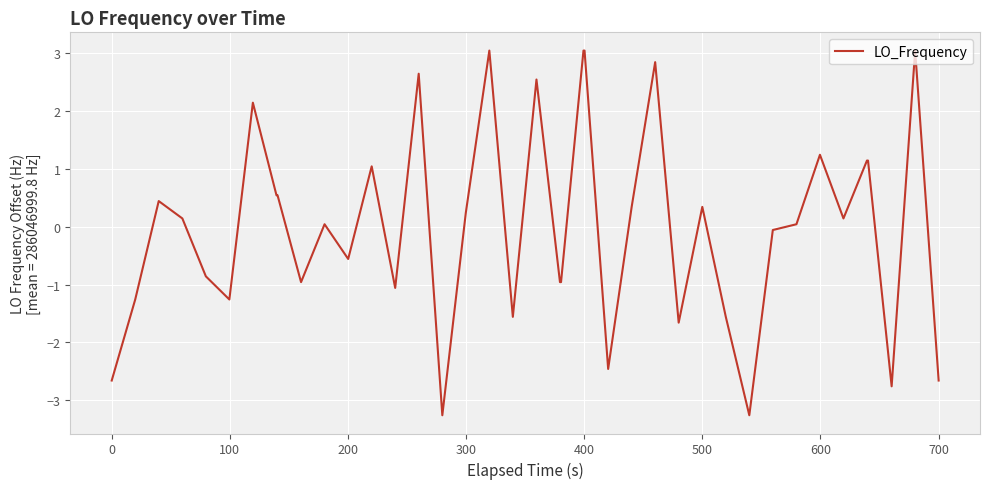

What is the difference between the maximum and minimum values?

6.3